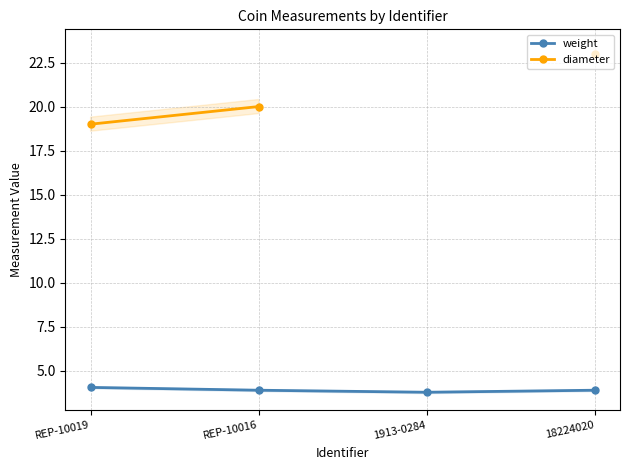

Is it true that weight equals 3.9 at 18224020?

True